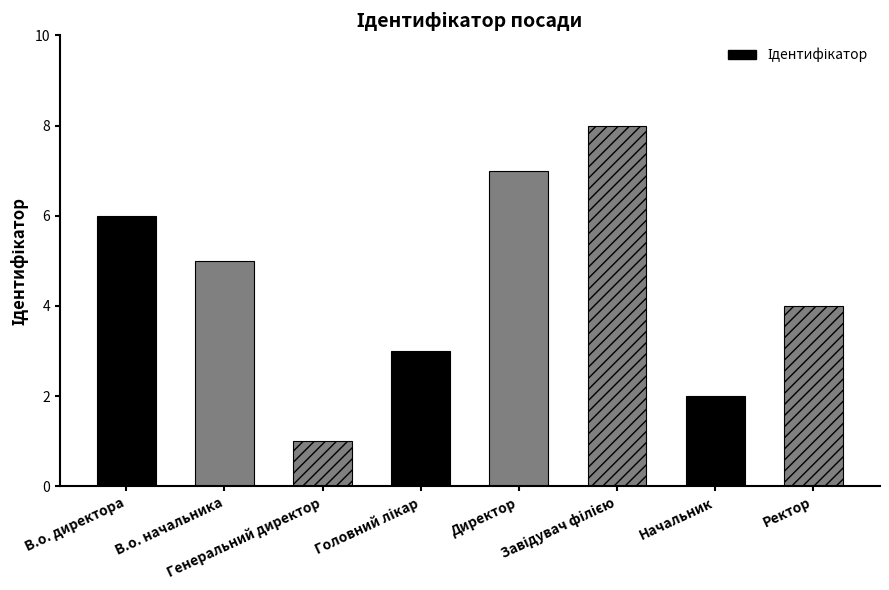

How many categories are shown in the chart?

8